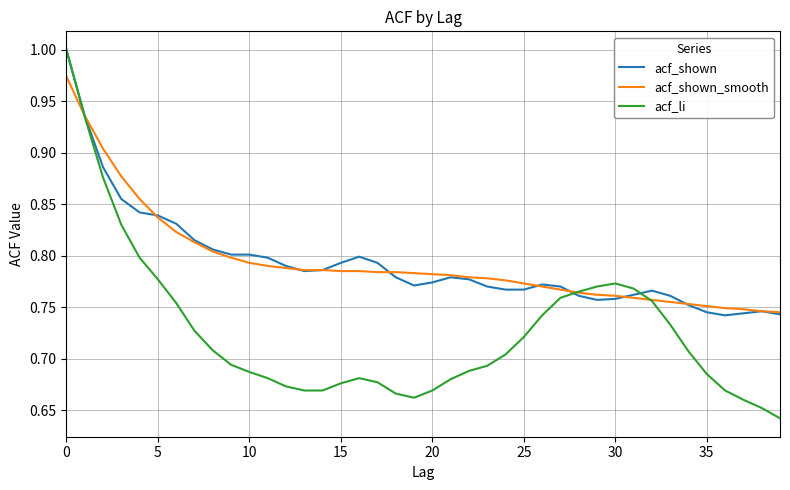

Which series has the largest range (max minus min)?

acf_li